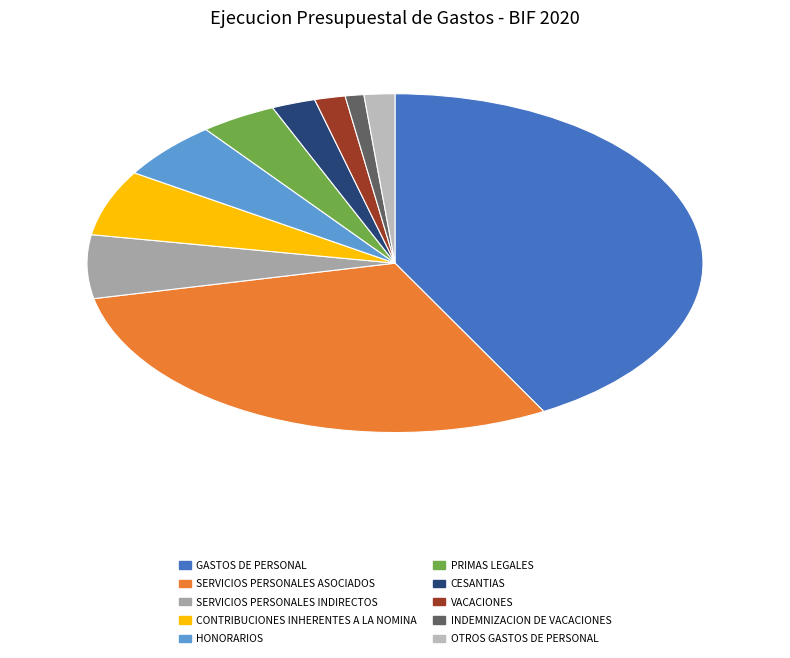

Which has a higher value, CESANTIAS or SERVICIOS PERSONALES INDIRECTOS?

SERVICIOS PERSONALES INDIRECTOS